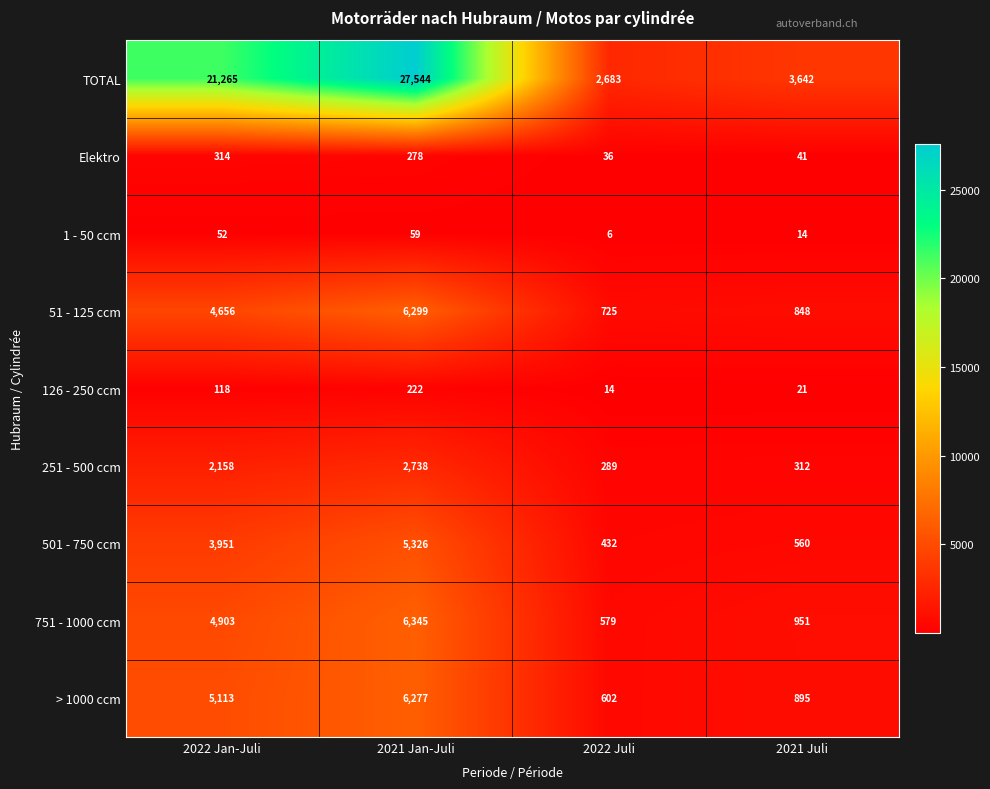

At which label is > 1000 ccm closest to 3439?

2022 Jan-Juli